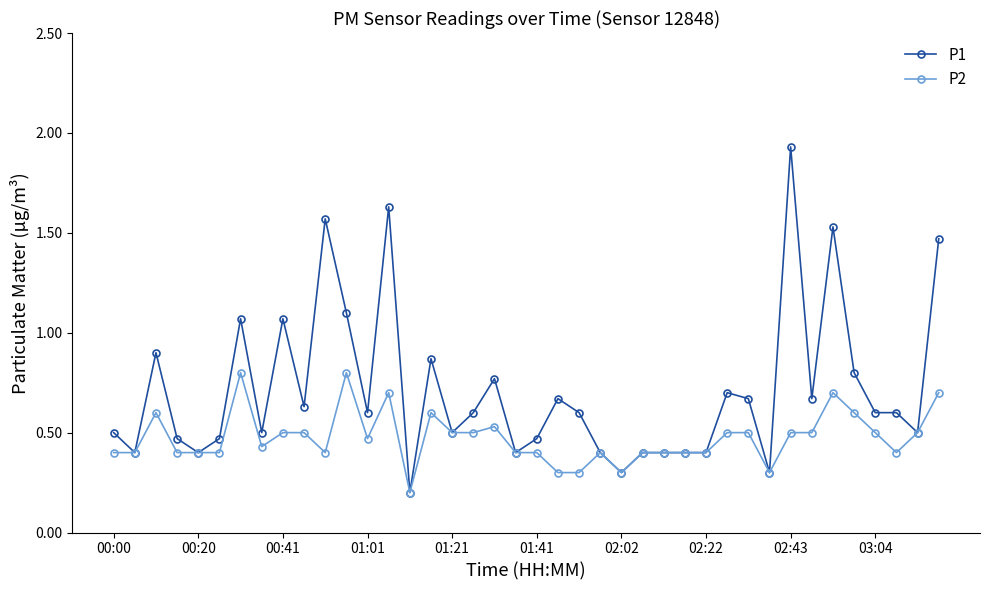

Rank the series by their average value, from highest to lowest.

P1, P2